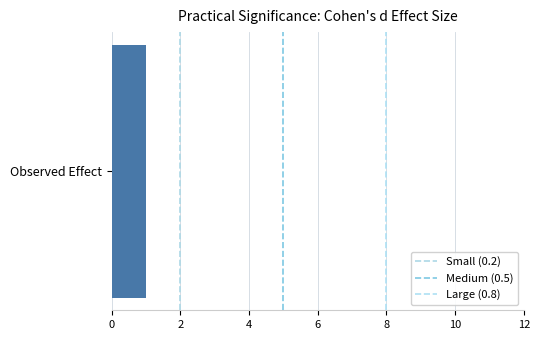

Rank the series at 0 from highest to lowest value.

Small (0.2), Medium (0.5), Large (0.8)